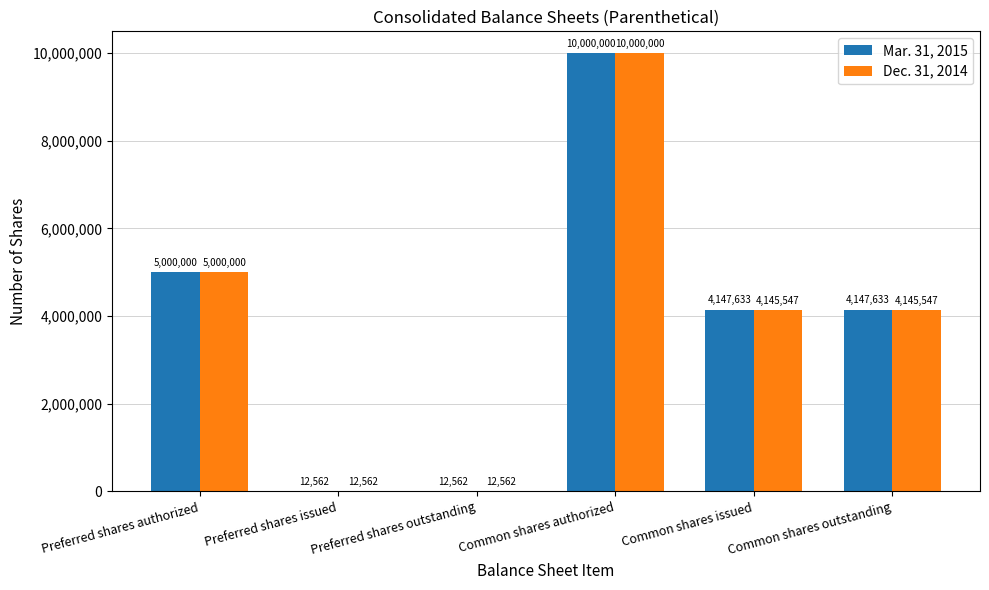

Count the number of categories in the chart.

6